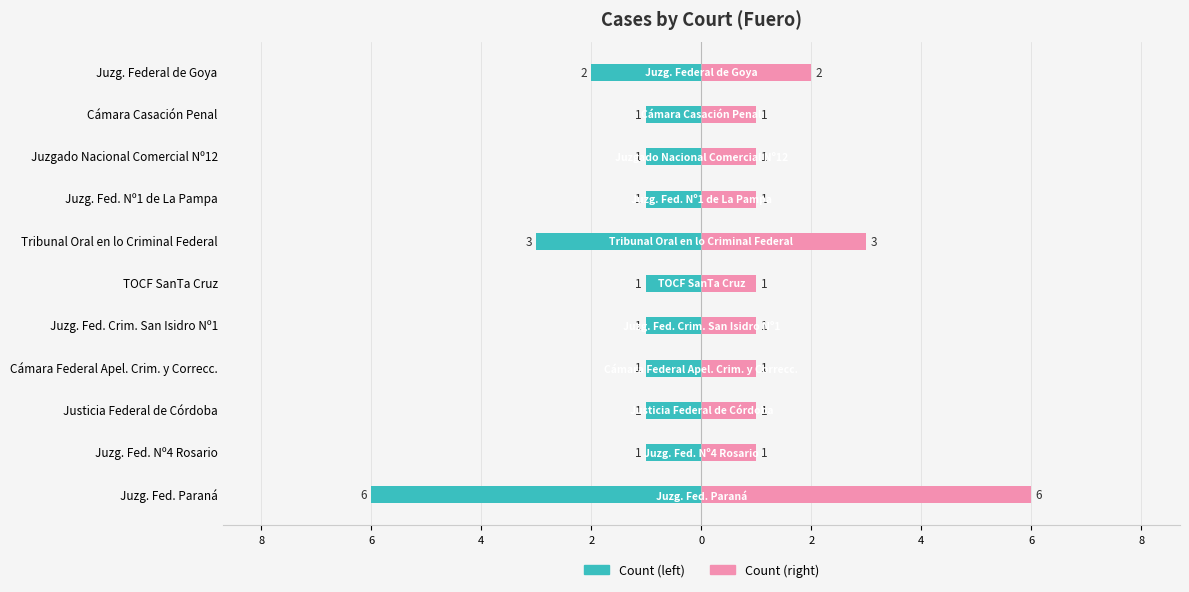

Between Justicia Federal de Córdoba and Cámara Federal Apel. Crim. y Correcc., which series saw the biggest shift?

Count (left)